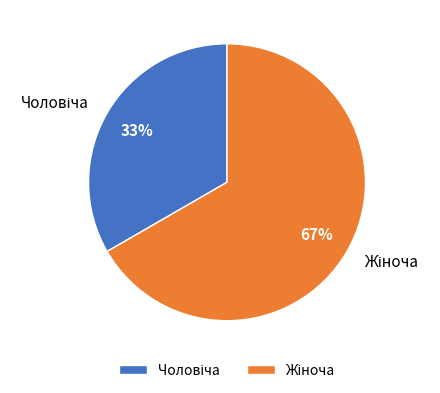

How many segments does this pie chart have?

2